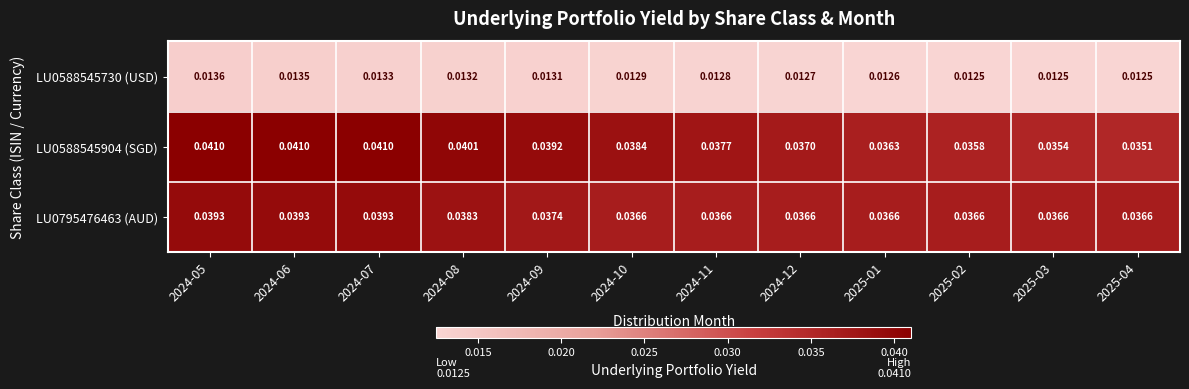

Rank the series by their maximum value, from lowest to highest.

LU0588545730 (USD), LU0795476463 (AUD), LU0588545904 (SGD)